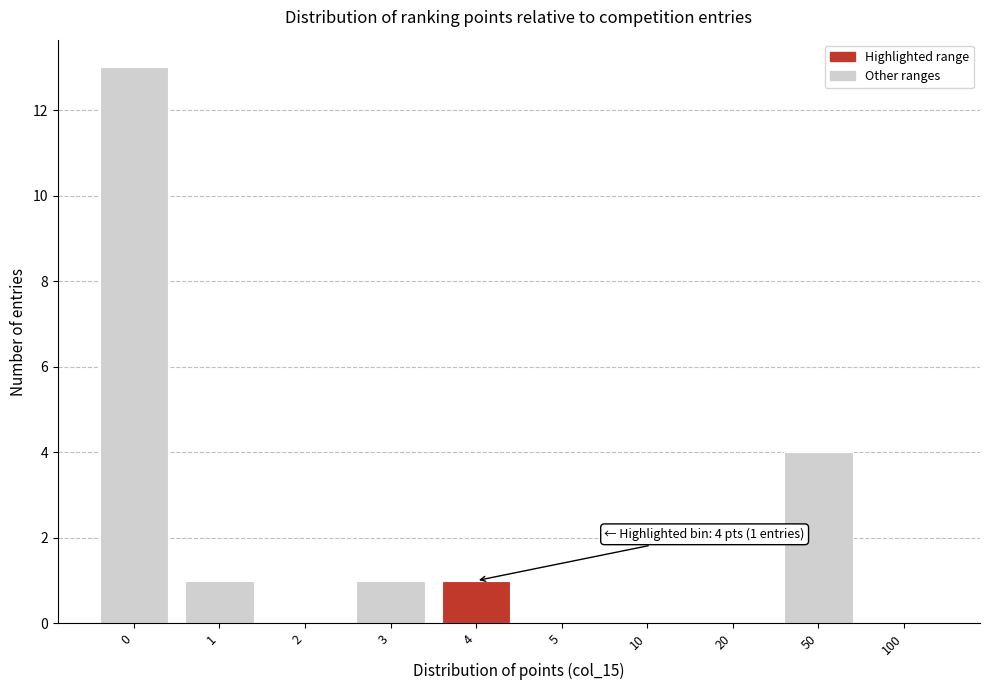

Reading left to right, what are all the values shown in this chart?

0=13	1=1	2=0	3=1	4=1	5=0	10=0	20=0	50=4	100=0